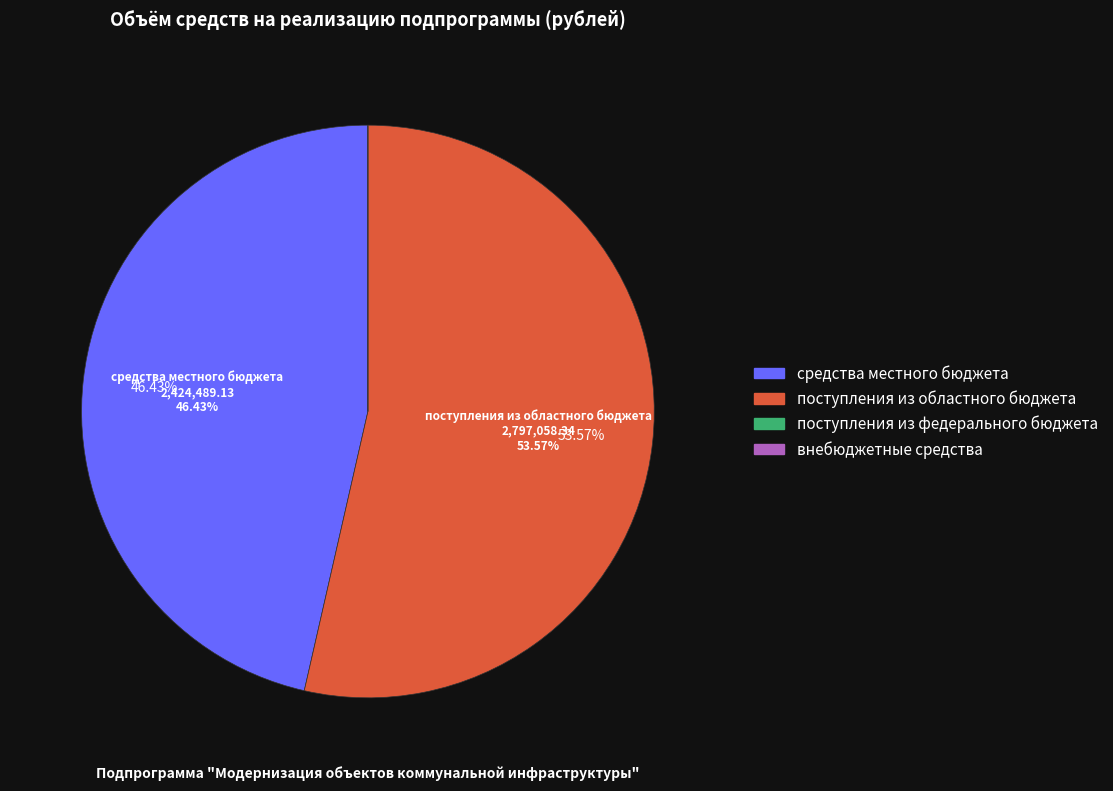

Which slice is the largest?

поступления из областного бюджета